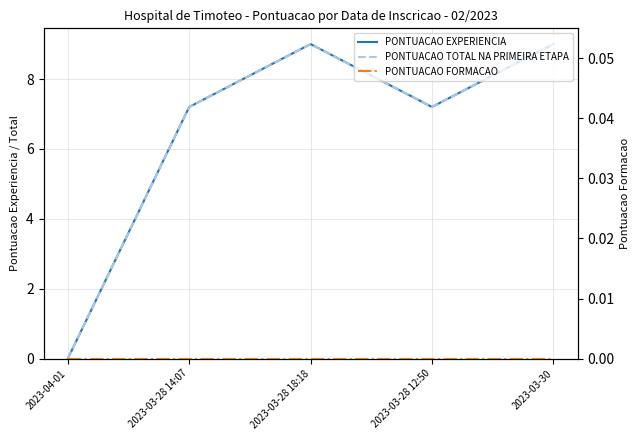

True or false: PONTUACAO TOTAL NA PRIMEIRA ETAPA and PONTUACAO FORMACAO cross at least once.

False